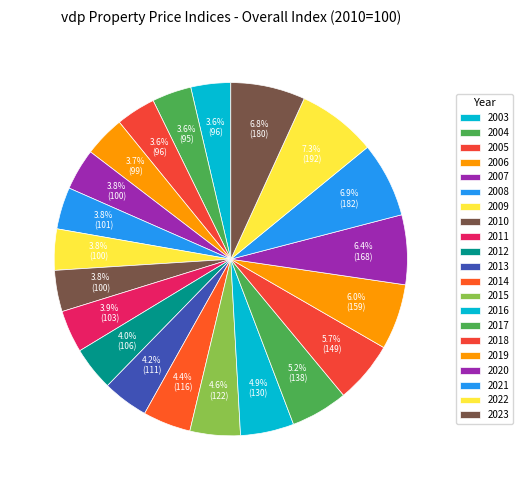

To the nearest percent, what is the combined percentage of 2011 and 2017?

9%